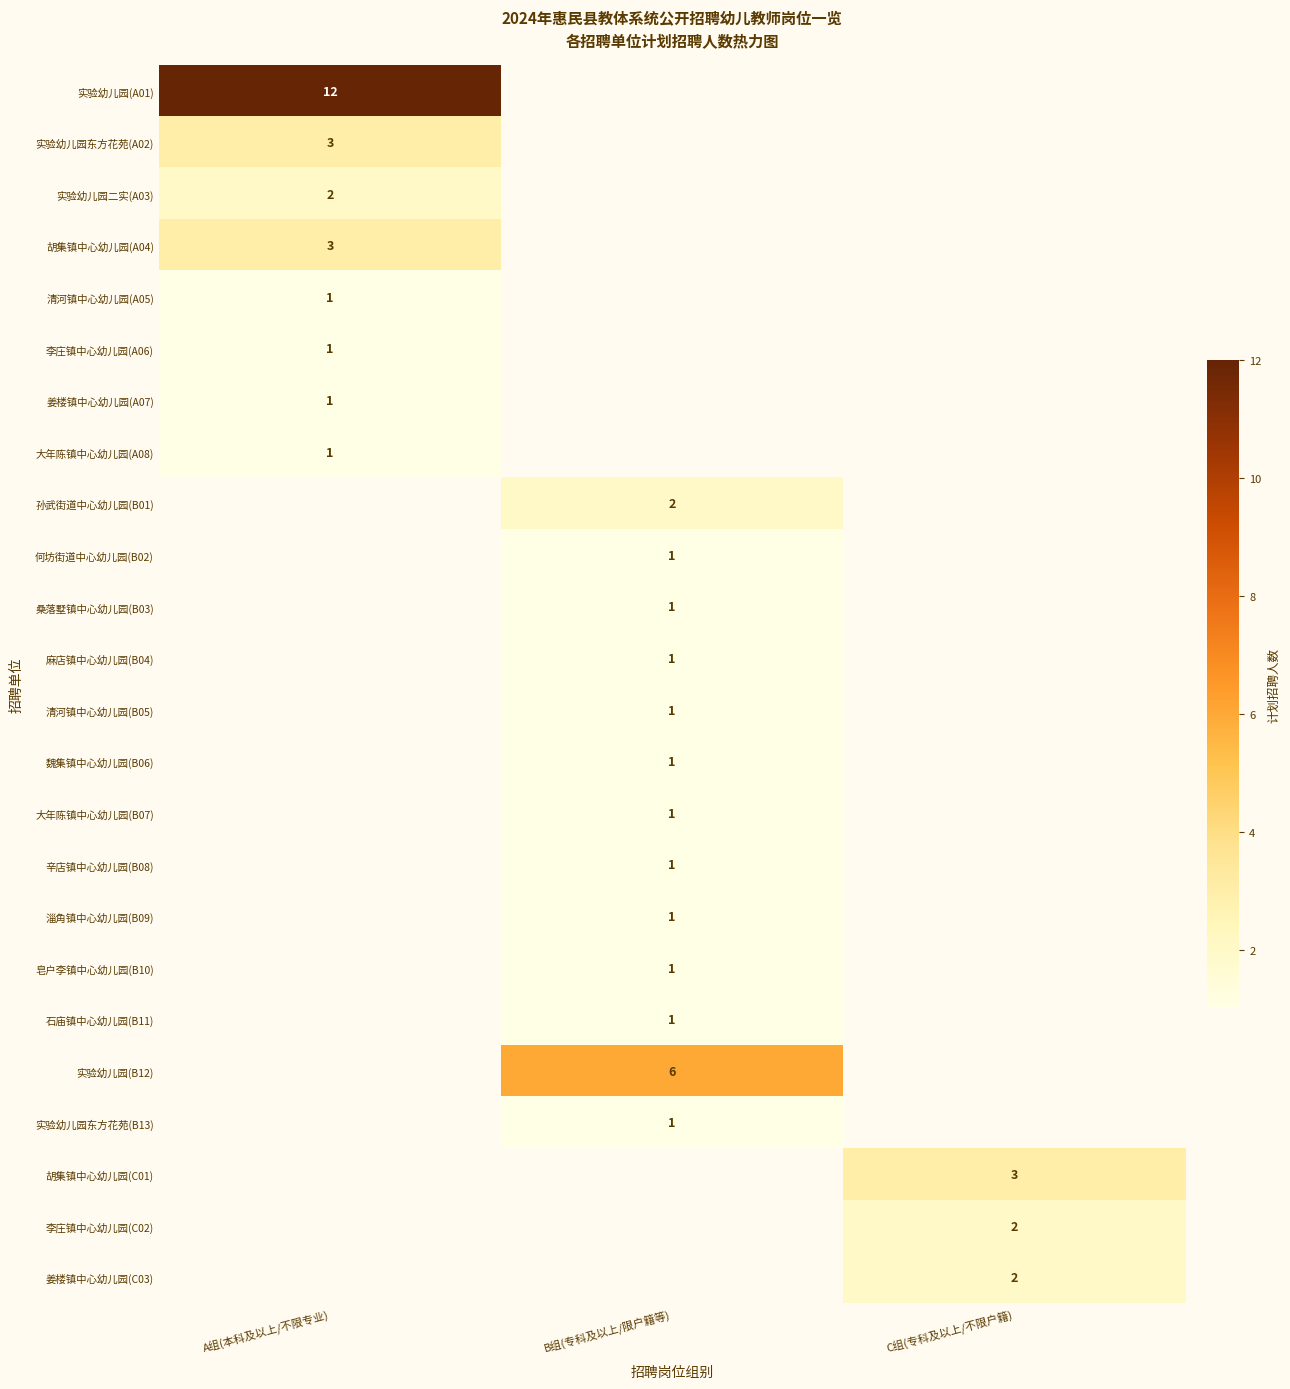

The 大年陈镇中心幼儿园(B07) series shows 0 at B组(专科及以上/限户籍等). True or false?

False